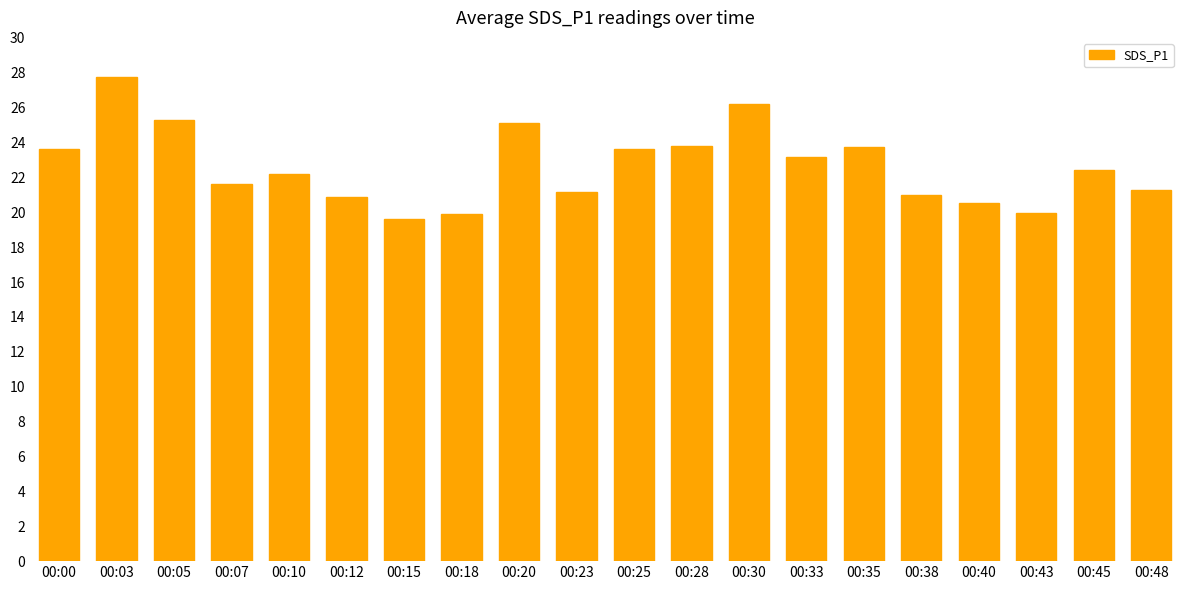

What is the sum of all values?

453.0